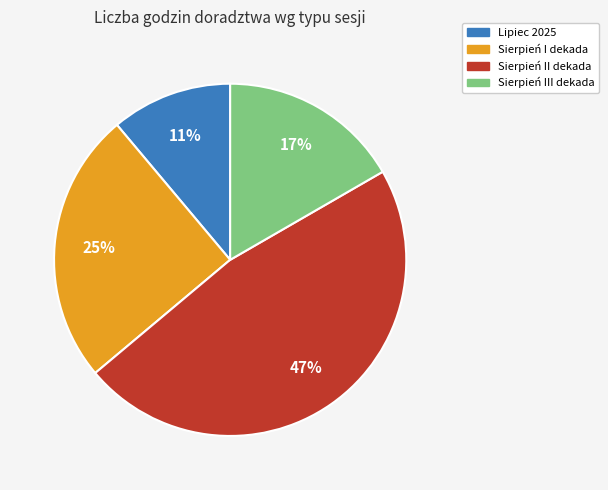

To the nearest percent, what is the difference between the largest and smallest slice percentages?

36%